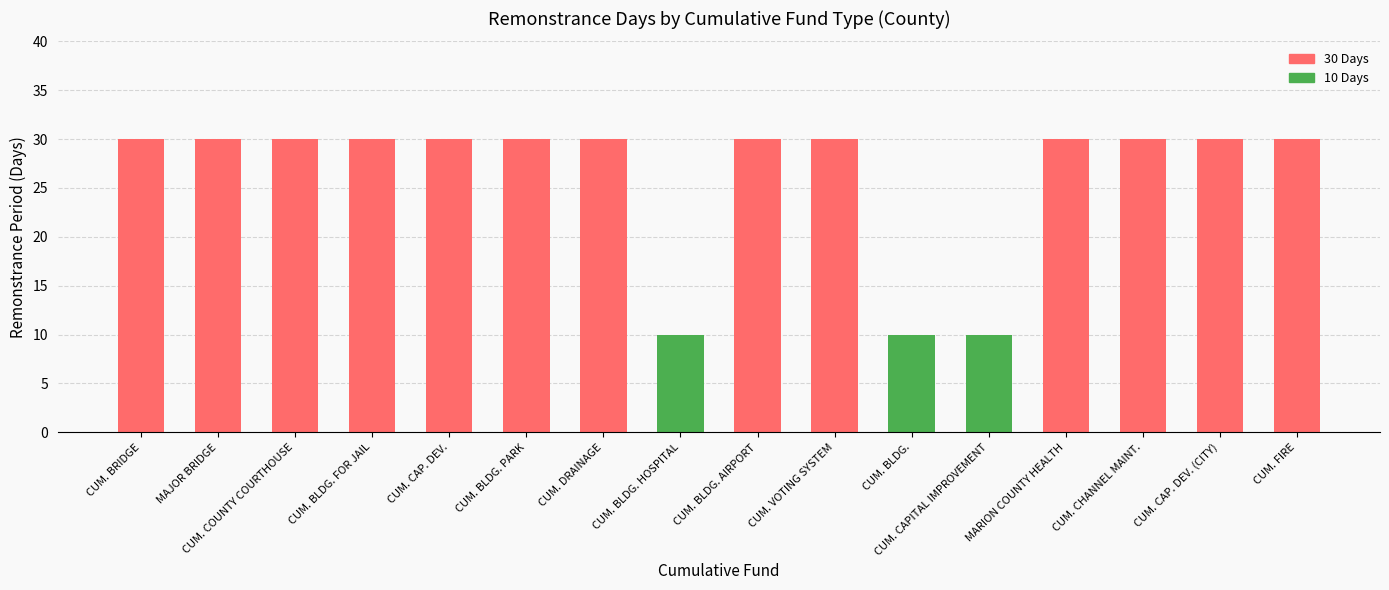

The chart shows a value of 53 at CUM. BLDG. PARK. True or false?

False